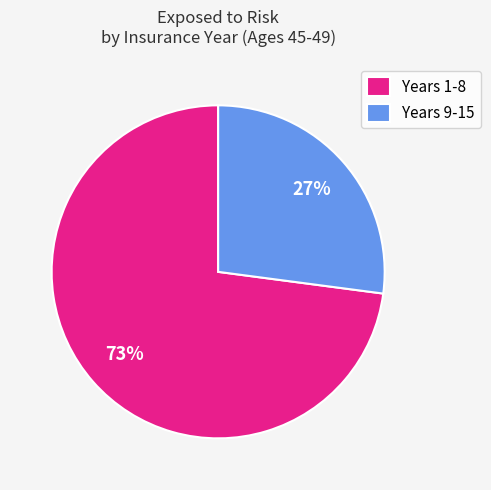

What percentage is the Years 9-15 slice, to the nearest percent?

27%